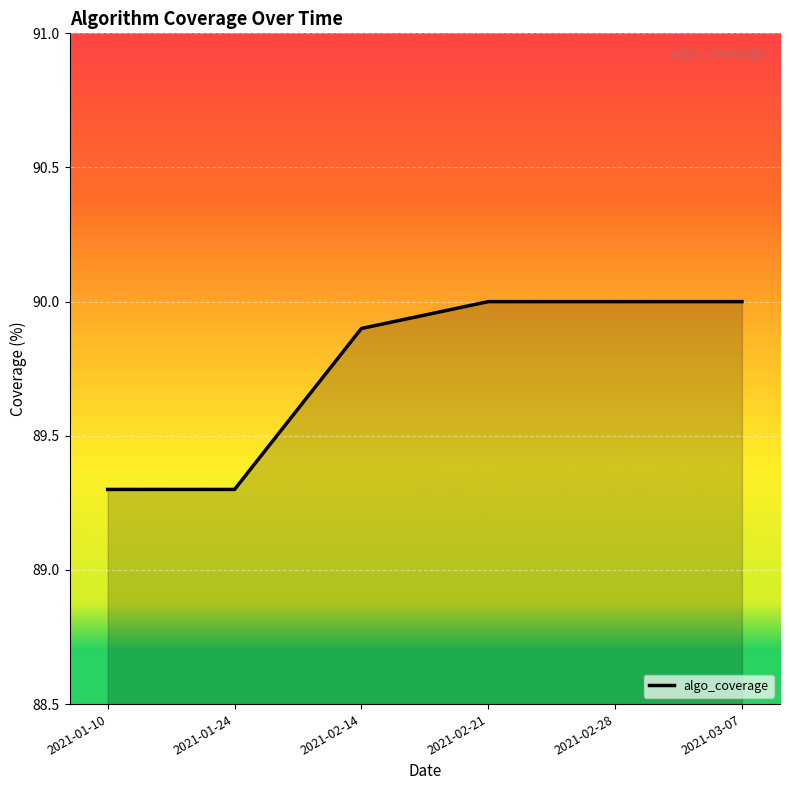

What is the smallest value displayed?

89.3